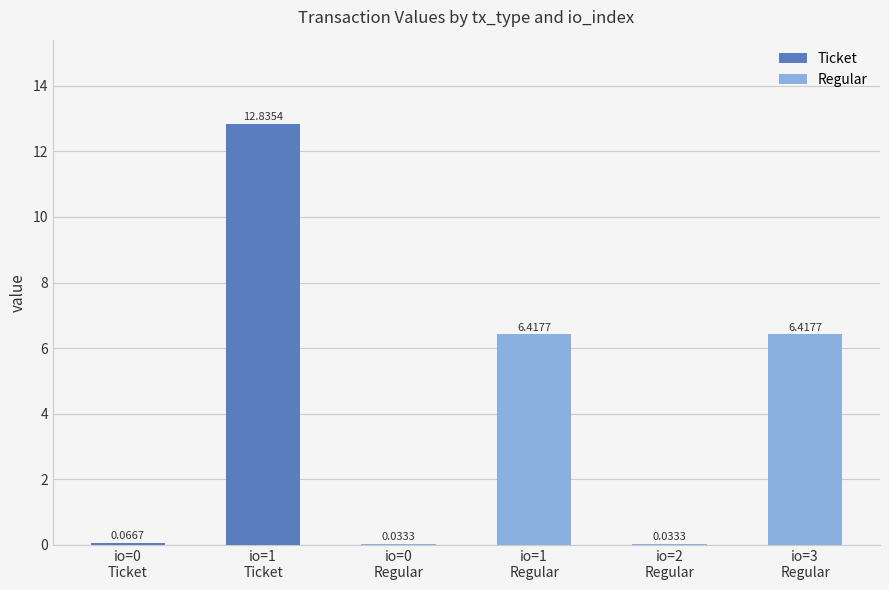

What position from the left is io=0
Ticket?

1